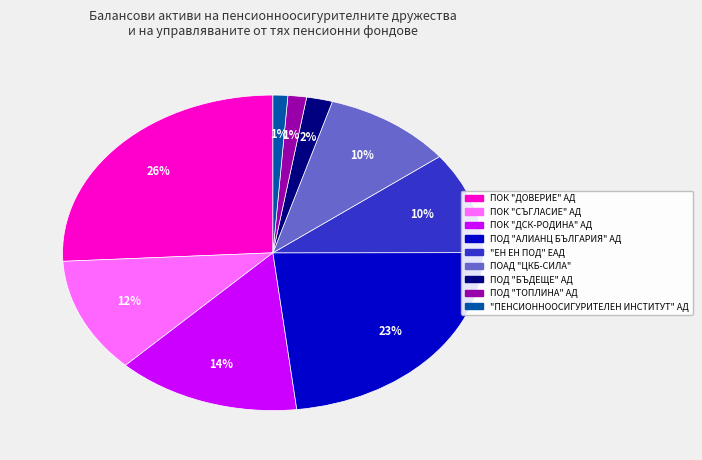

What percentage is the ПОК "ДОВЕРИЕ" АД slice, to the nearest percent?

26%